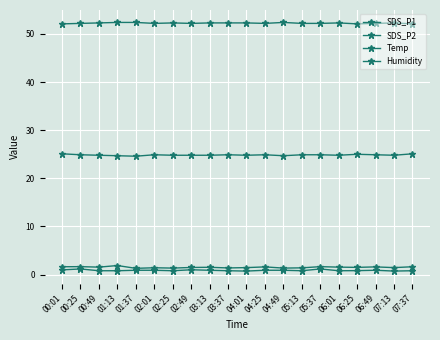

What position from the left is 04:25?

12